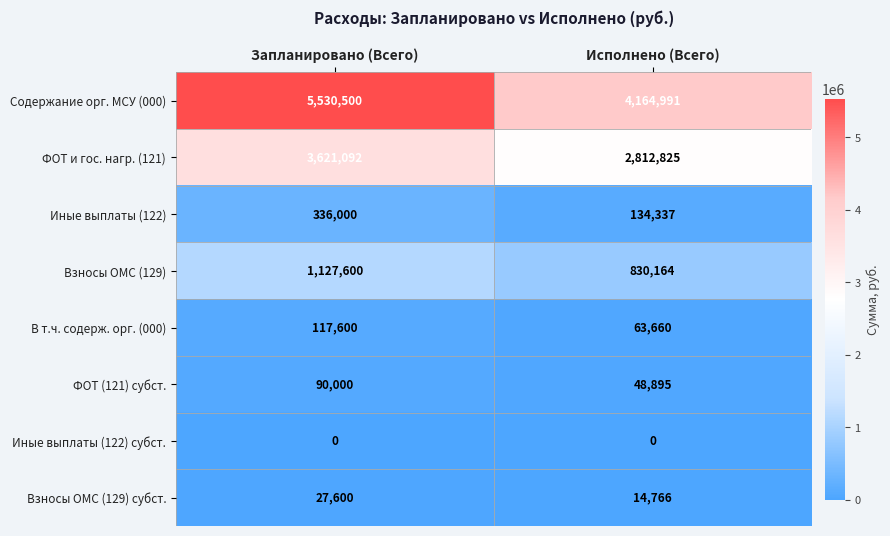

What is the sum of all Иные выплаты (122) values?

470337